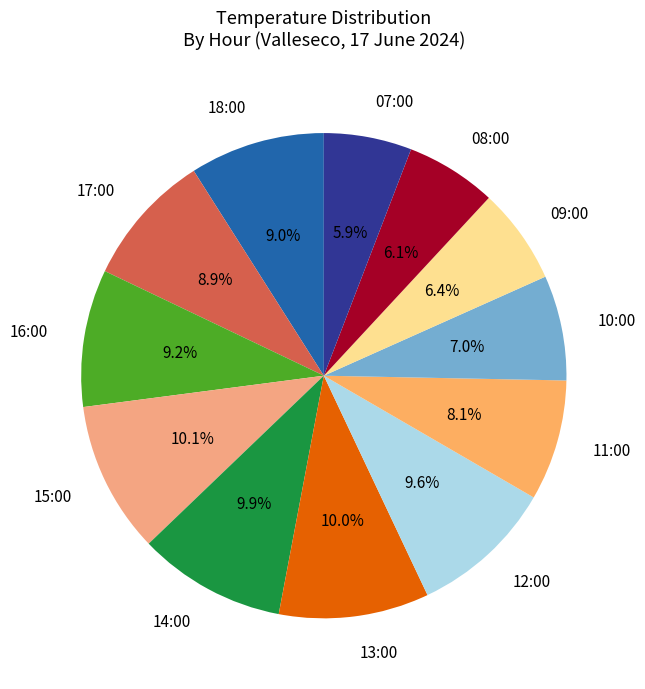

The 11:00 slice represents 8% of the pie. True or false?

True